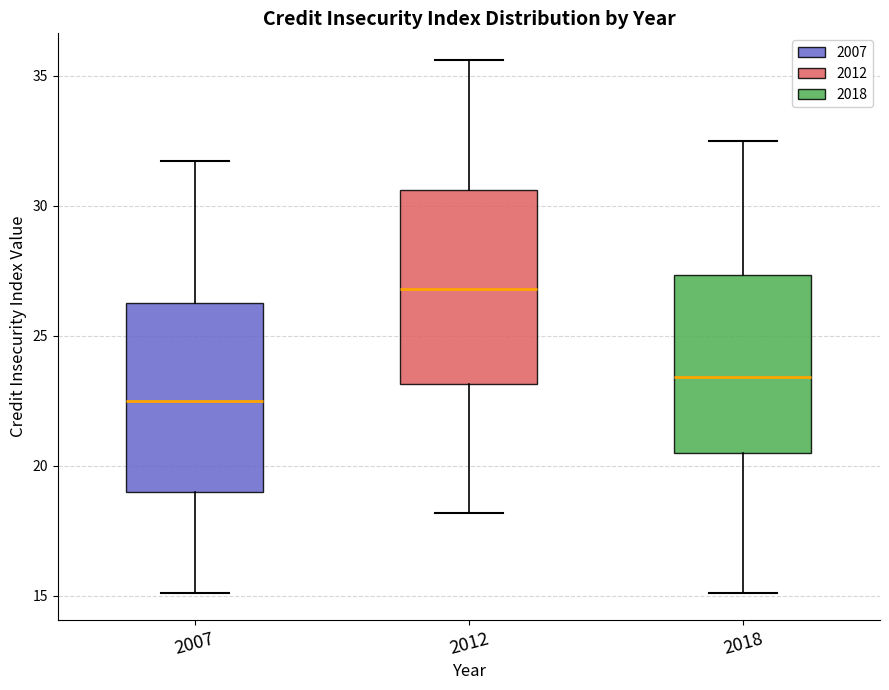

Which box has the highest median line?

2012